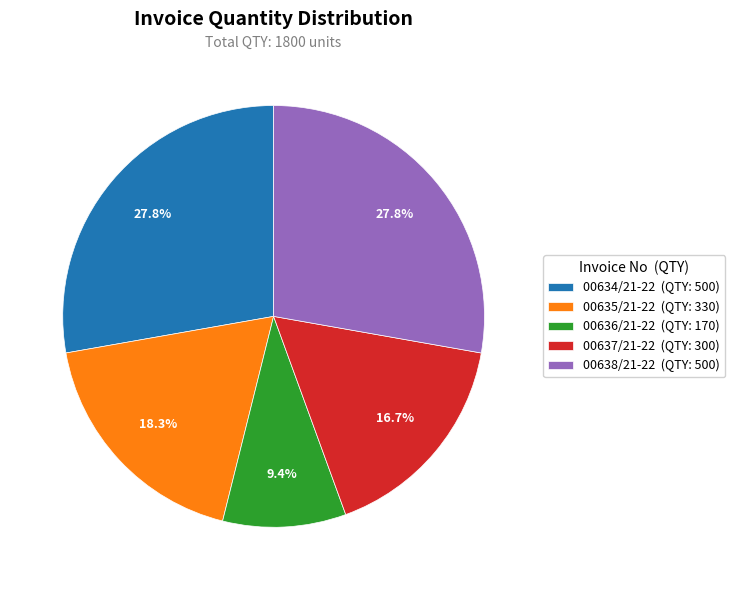

Does any single category account for the majority?

No